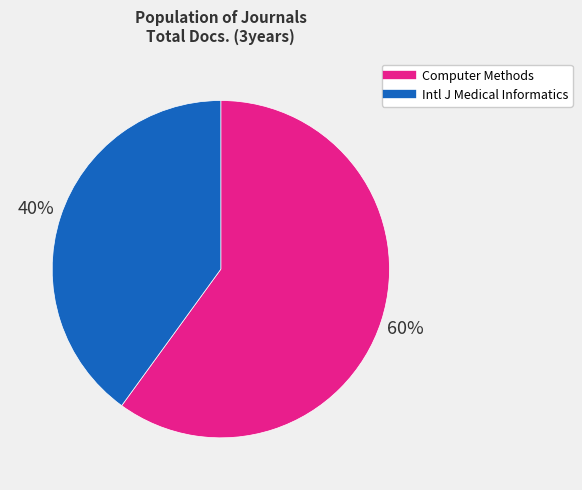

To the nearest percent, what is the difference between the largest and smallest slice percentages?

20%